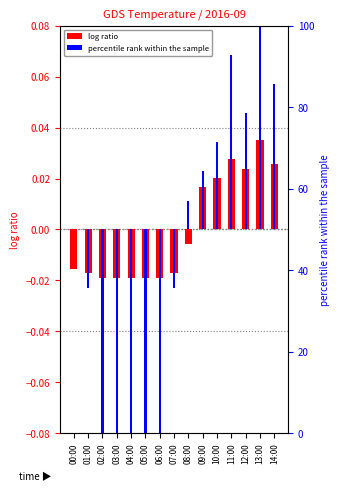

What is the spread (max minus min) of values at 02:00?

0.1